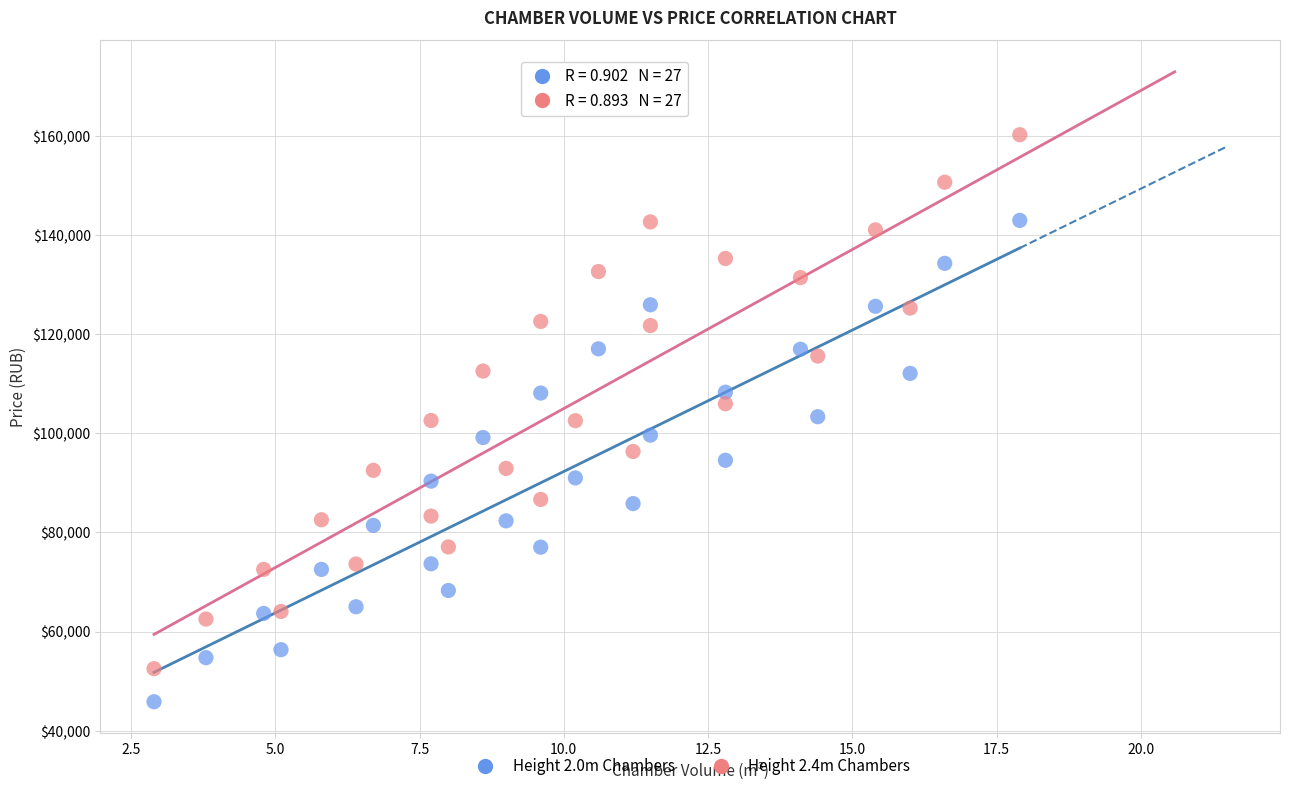

Across all data points, what is the range of Y values (max minus min)?

114349